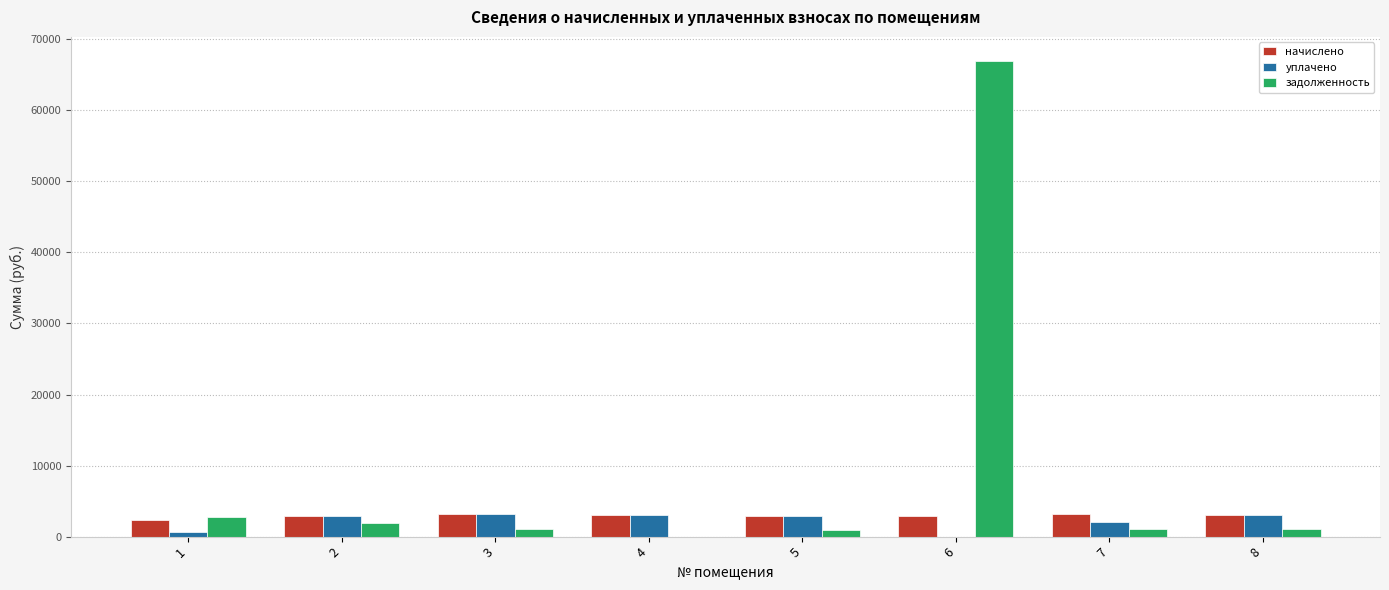

At which label does уплачено first exceed 2918?

3